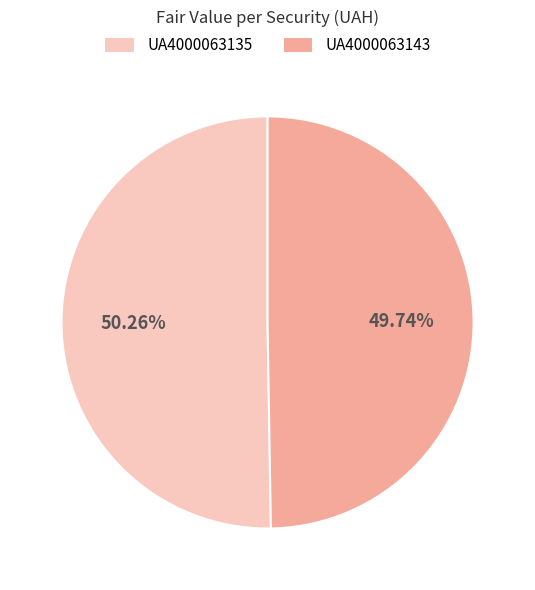

Count the number of slices in the pie.

2